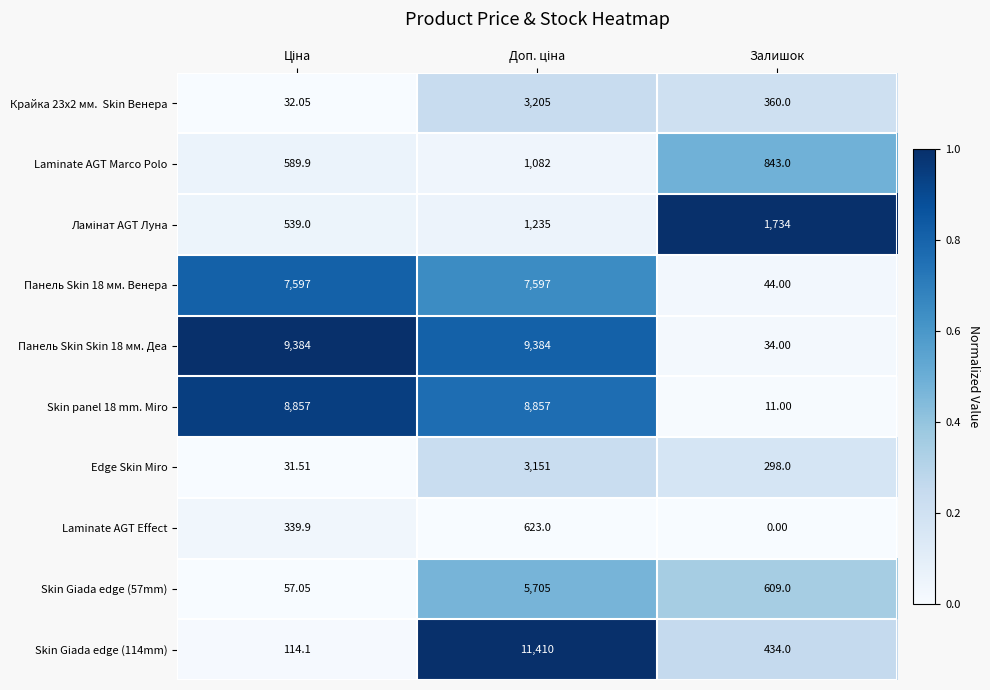

Which label corresponds to the smallest value in the chart?

Залишок